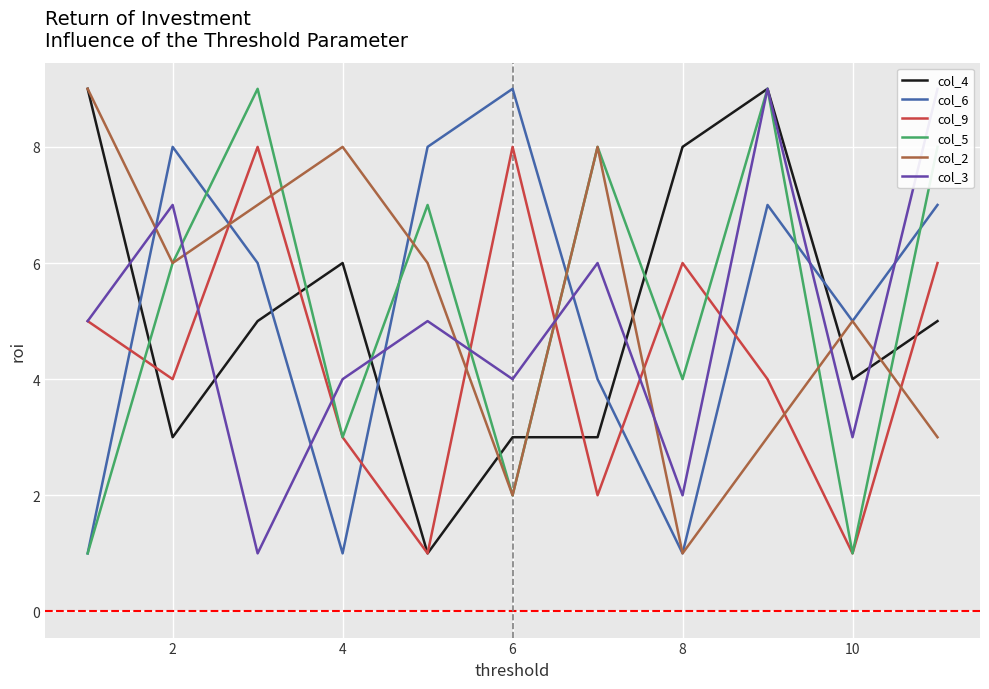

Is the value of col_3 at 8 greater than the value of col_9 at 2?

Yes